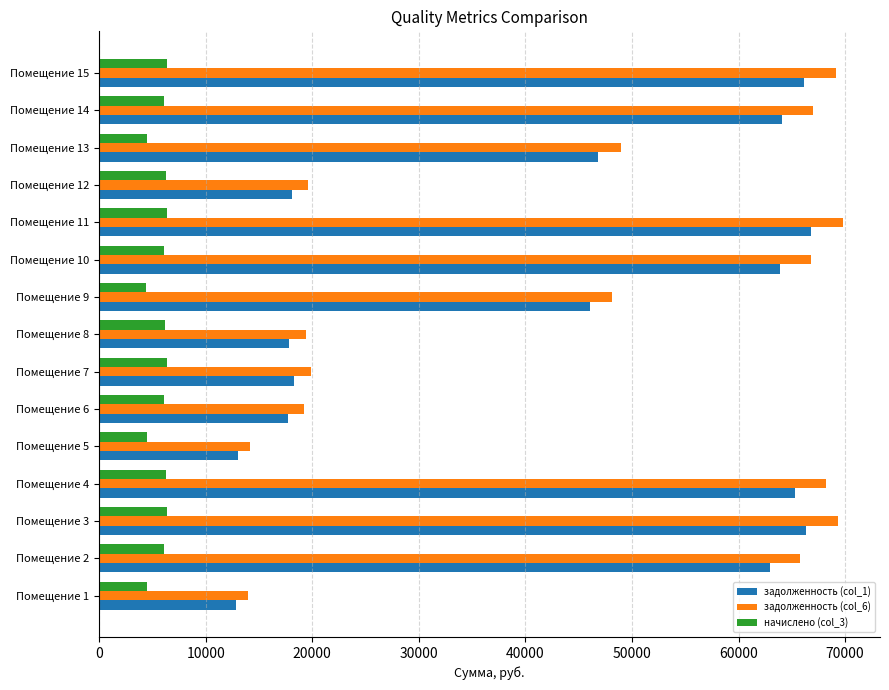

The value of начислено (col_3) at Помещение 7 is 6329.3. True or false?

True